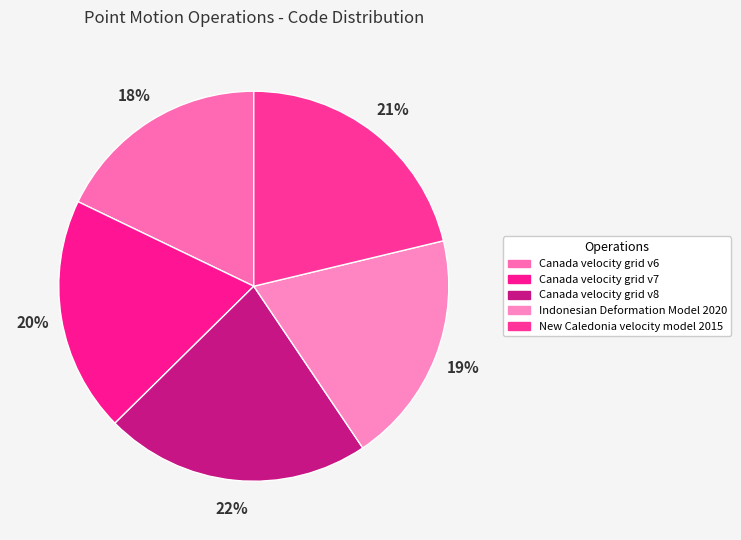

To the nearest percent, what portion does New Caledonia velocity model 2015 represent?

21%